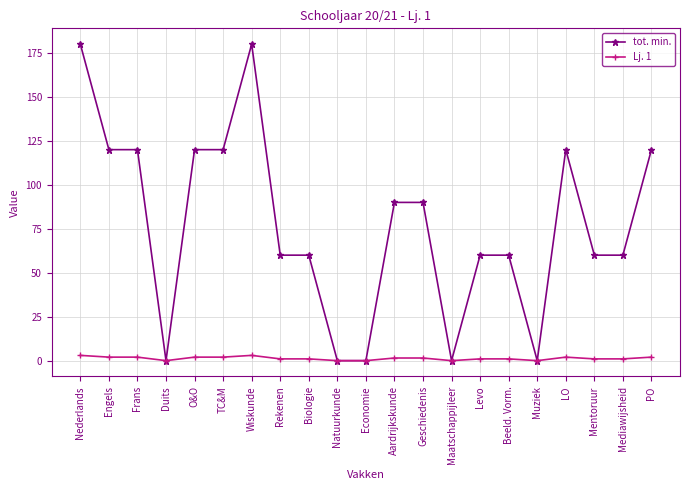

Which series changed the most between Economie and Levo?

tot. min.